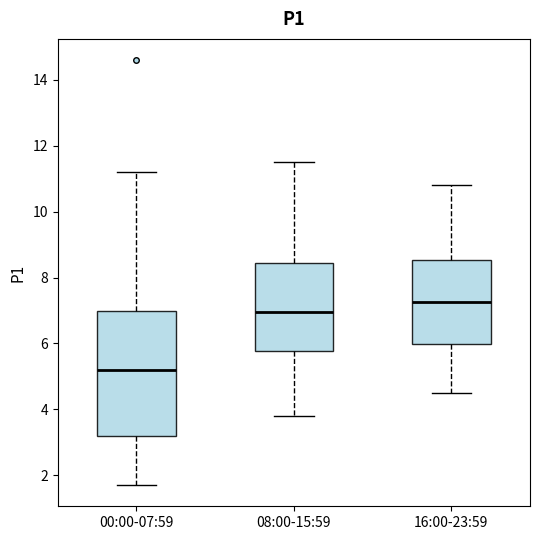

Reading left to right, transcribe this box plot: for each box, give where its median line is, the range the box spans, and where its two whiskers end, as read against the y-axis. The values are not printed on the chart, so give them approximately, as read against the axis.

00:00-07:59: median 5.2, box 3.2 to 7.0, whiskers 1.8 to 11.2
08:00-15:59: median 7.0, box 5.8 to 8.4, whiskers 3.8 to 11.6
16:00-23:59: median 7.2, box 6.0 to 8.6, whiskers 4.6 to 10.8